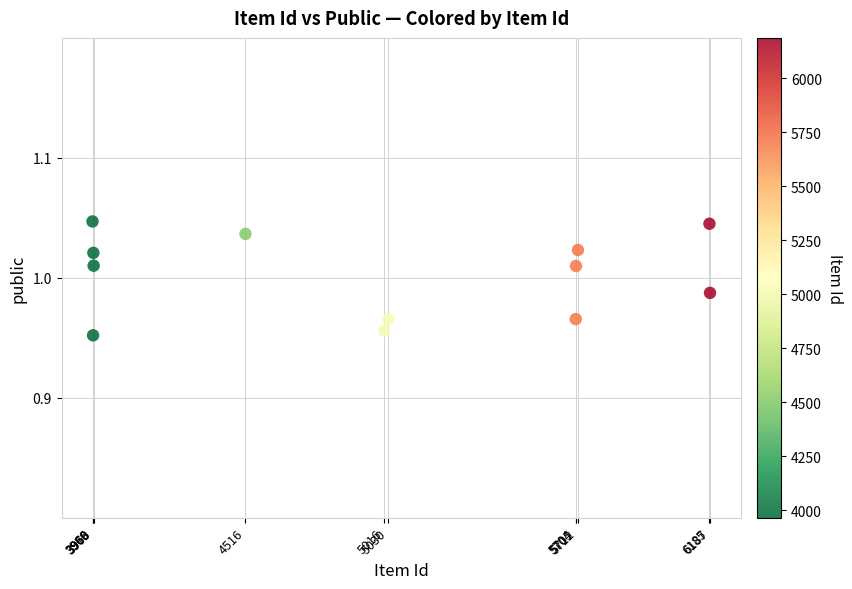

What is the range of X values (max minus min)?

2221.0